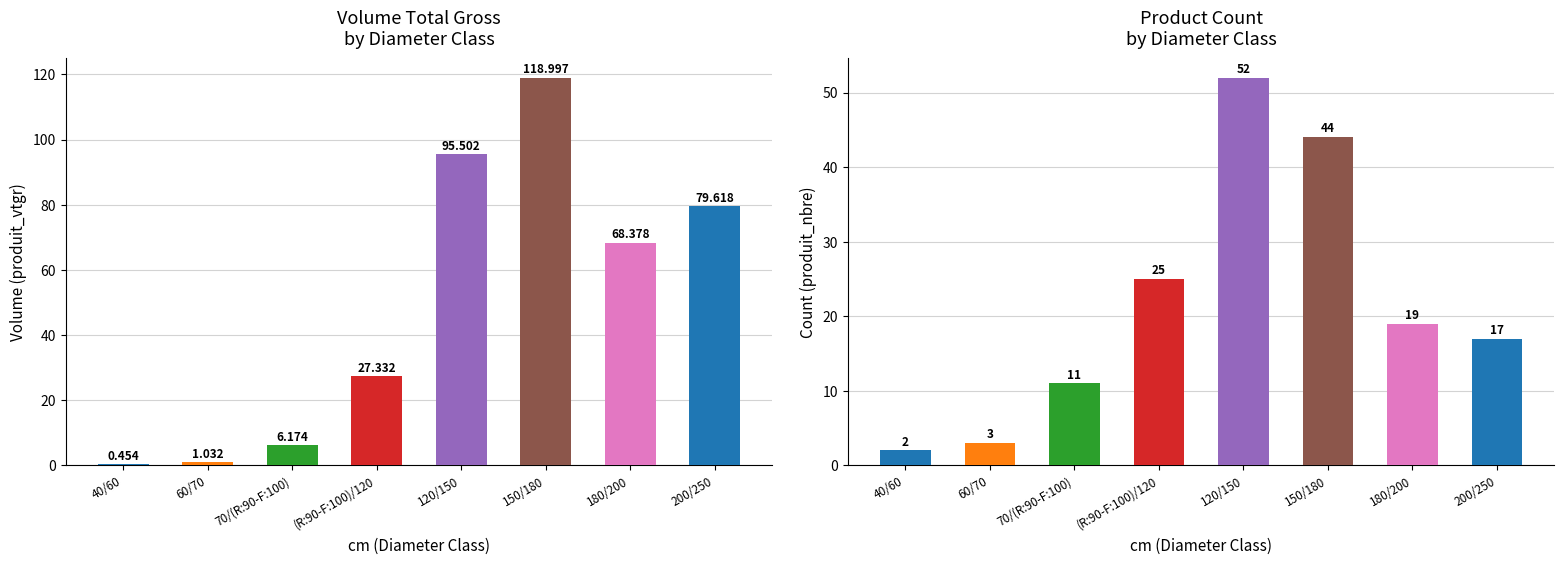

How many produit_nbre values are between 11 and 44?

5